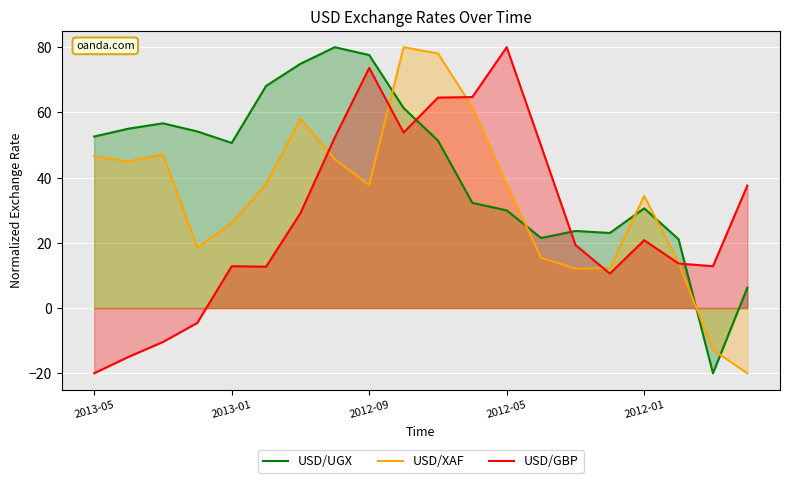

What is the average value of the USD/UGX series?

42.5